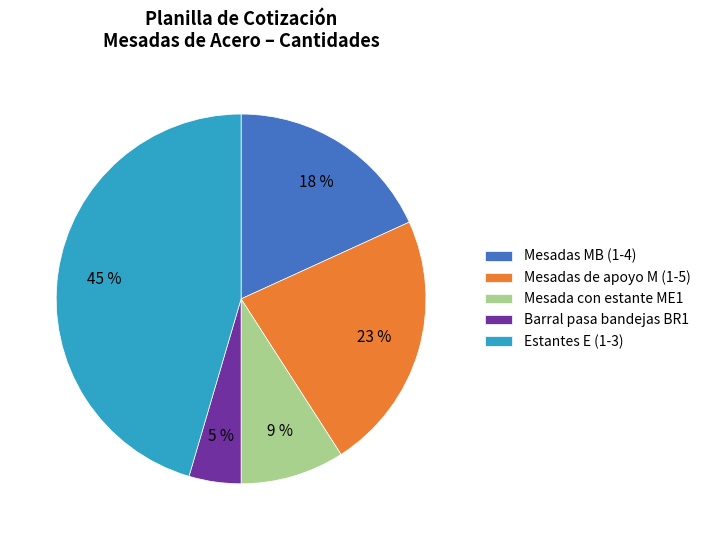

Does any single category account for the majority?

No